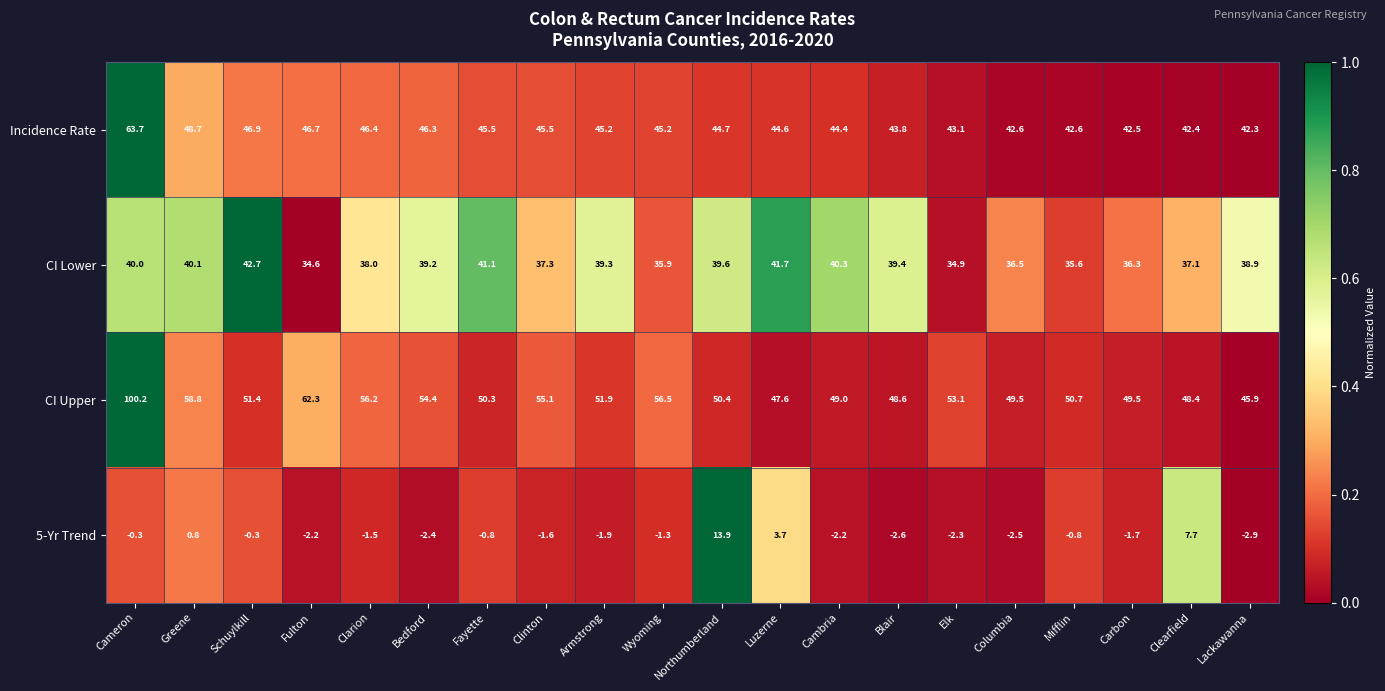

Which series changed the most between Clinton and Armstrong?

CI Upper